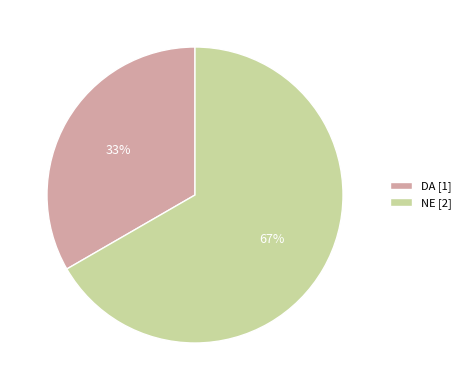

Approximately how many times larger is the value at NE [2] compared to DA [1]?

2.0